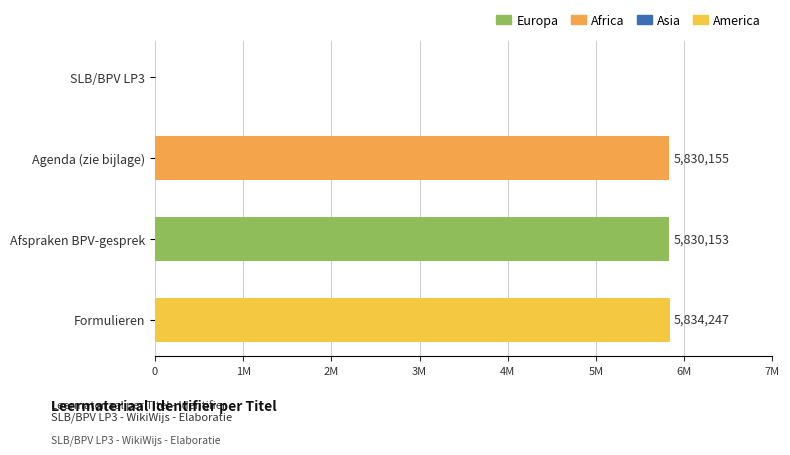

Are the bars grouped side by side (vs. stacked)?

No